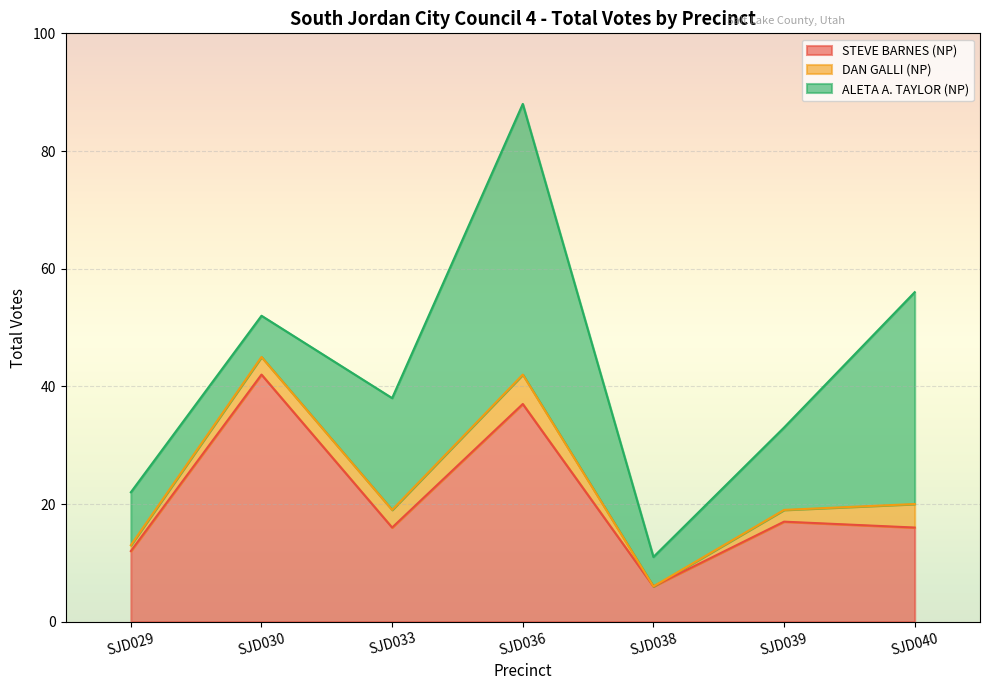

At how many categories does at least one series exceed 16?

5